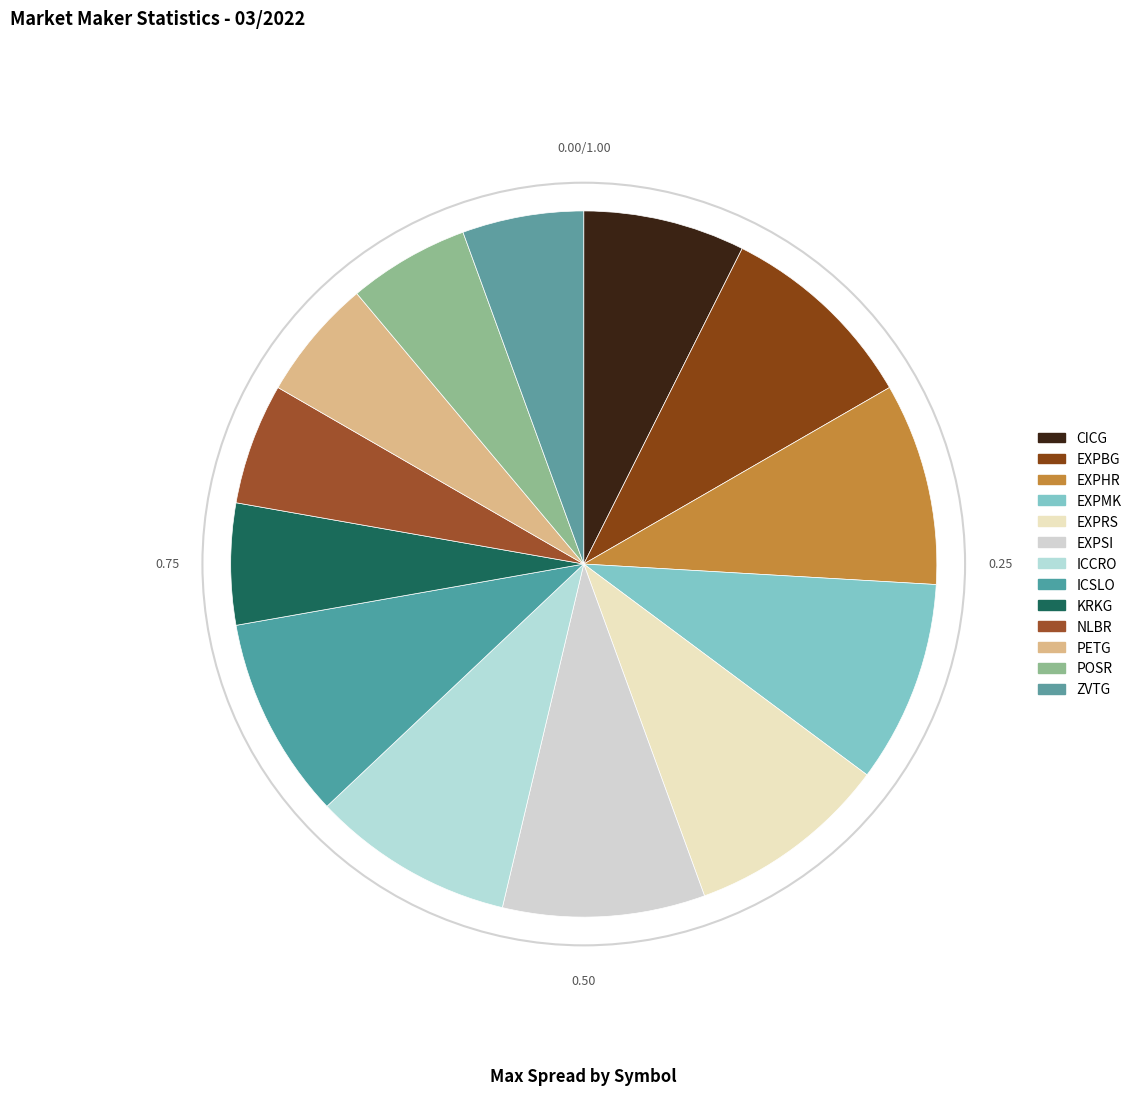

Which category has the smallest portion of the pie?

KRKG